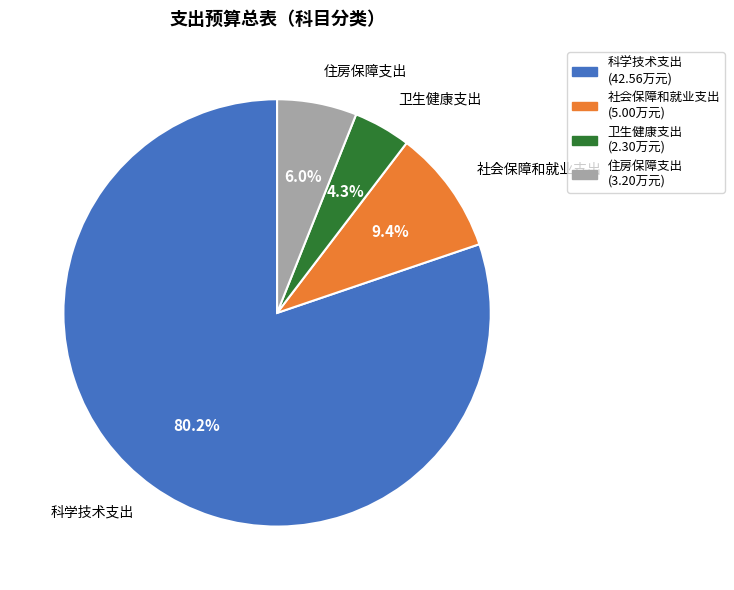

What is the ratio of the value at 社会保障和就业支出 to the value at 卫生健康支出?

2.2